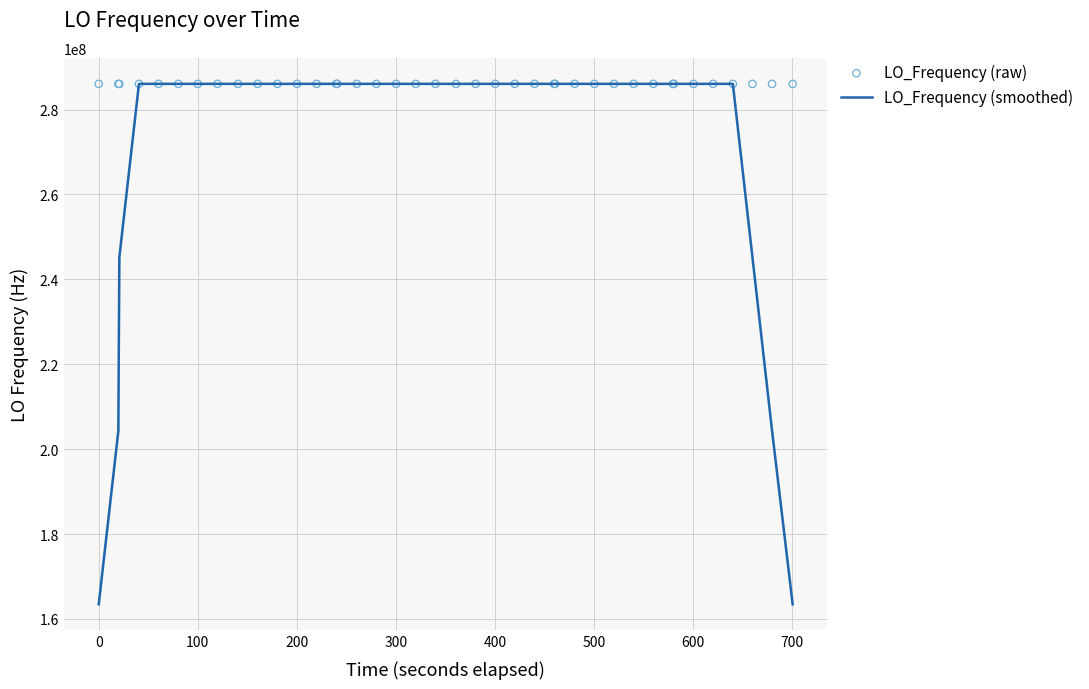

What is the lowest value of the LO_Frequency (smoothed) series?

163455427.9